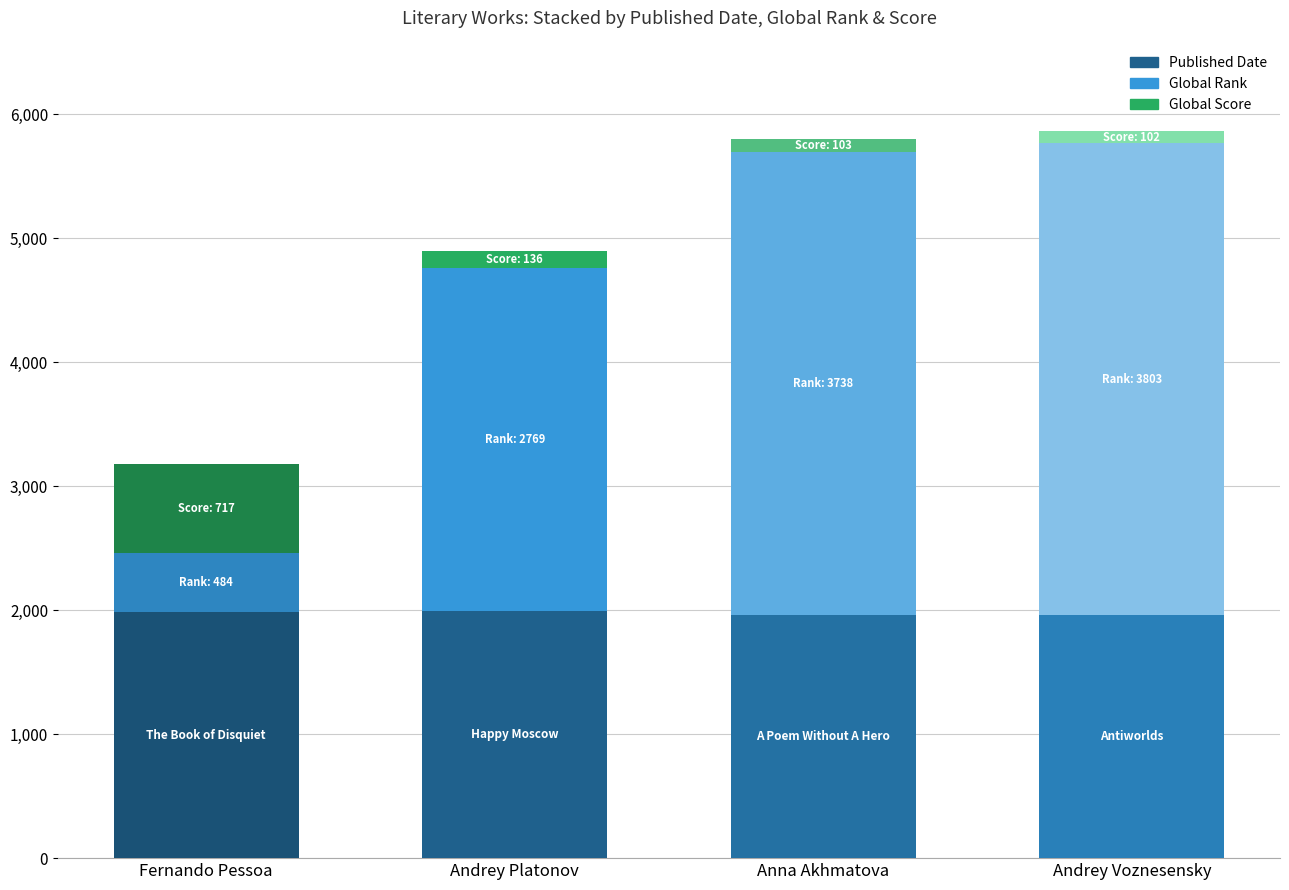

What is the total value across all series at Fernando Pessoa?

3183